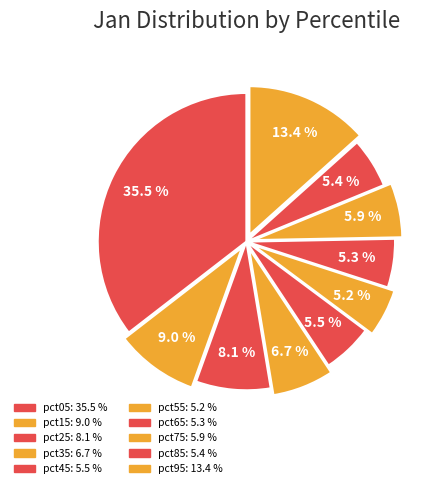

How many slices are in this pie chart?

10